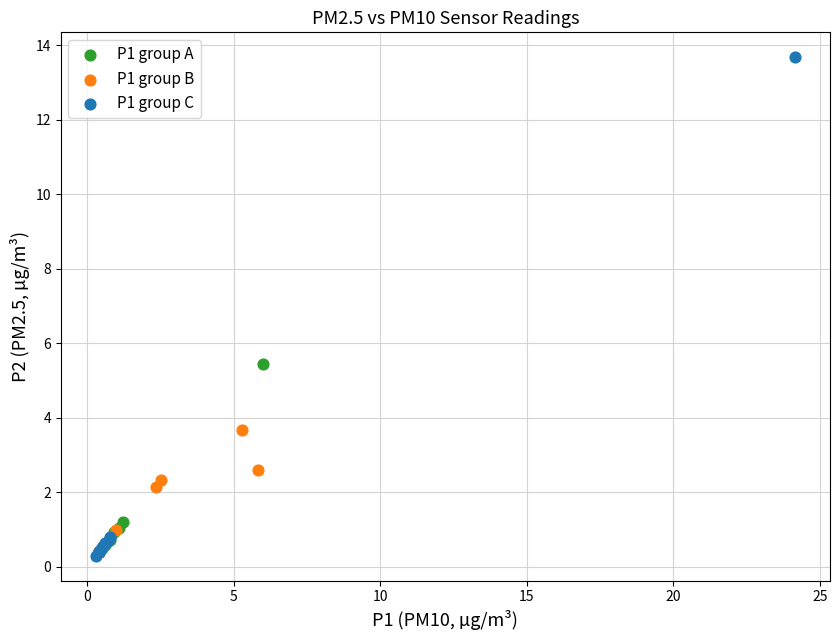

Which series has the largest Y range (max minus min)?

P1 group C